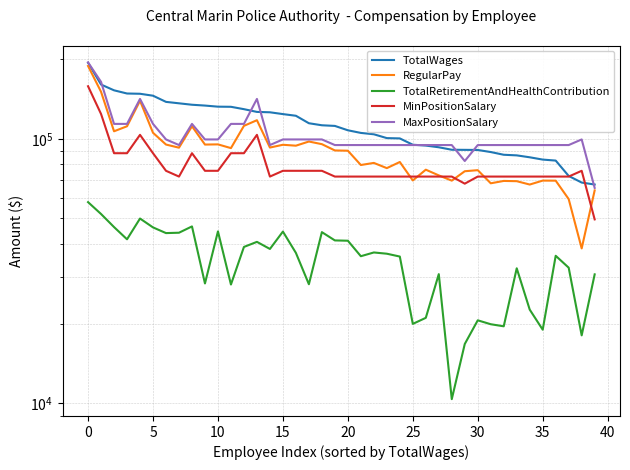

What is the approximate value of TotalWages at 10, to the nearest 10?

148310